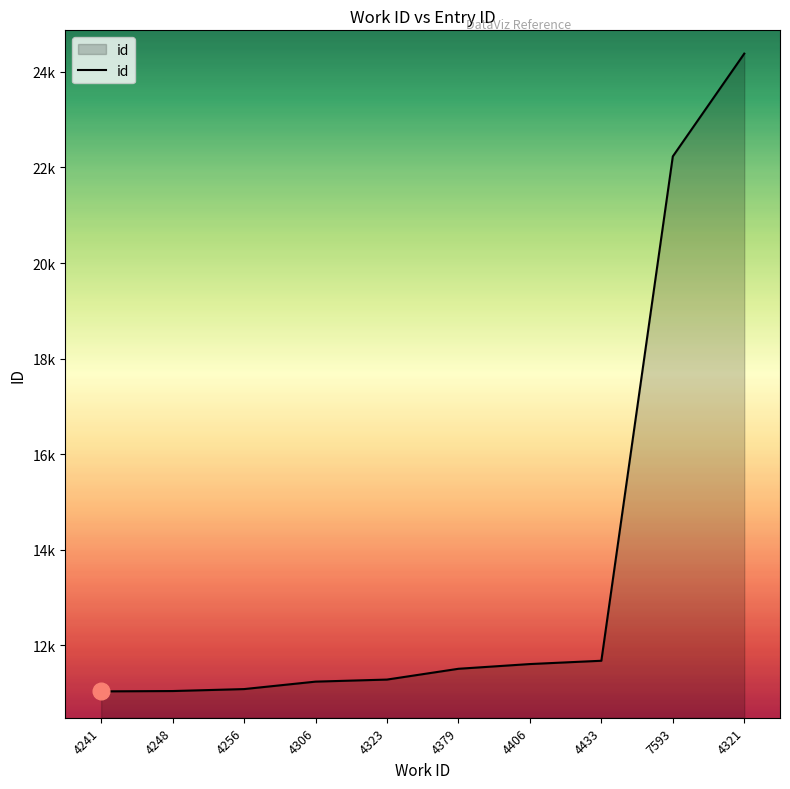

Reading left to right, extract all data points from this chart.

4241=11033	4248=11040	4256=11081	4306=11237	4323=11280	4379=11506	4406=11605	4433=11674	7593=22232	4321=24383